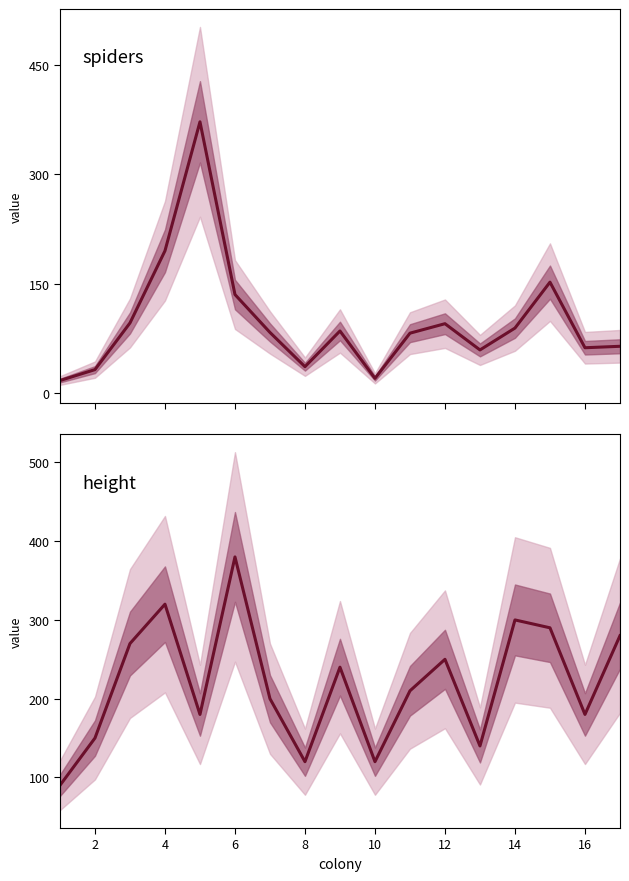

What are all the series names shown in the legend?

spiders, height